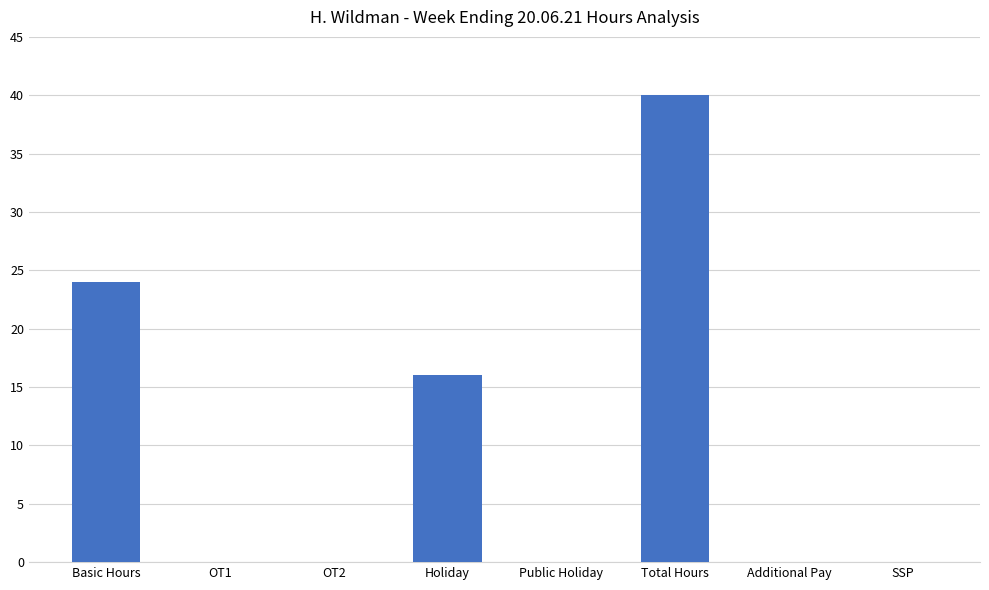

How many categories are shown in the chart?

8